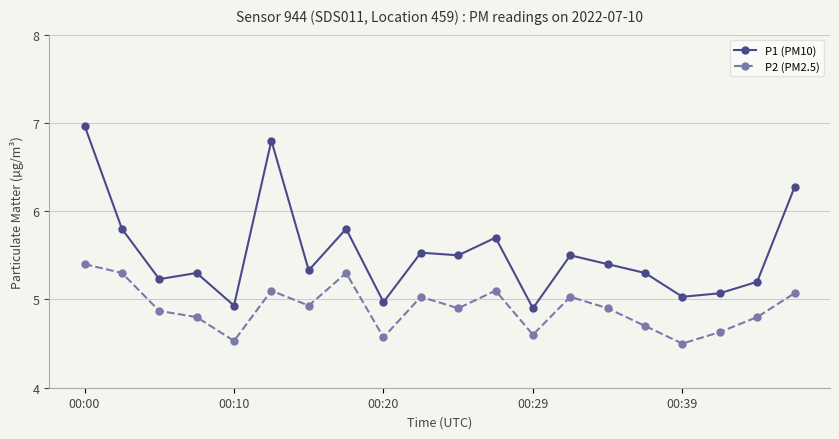

What is the maximum value shown in the chart?

7.0